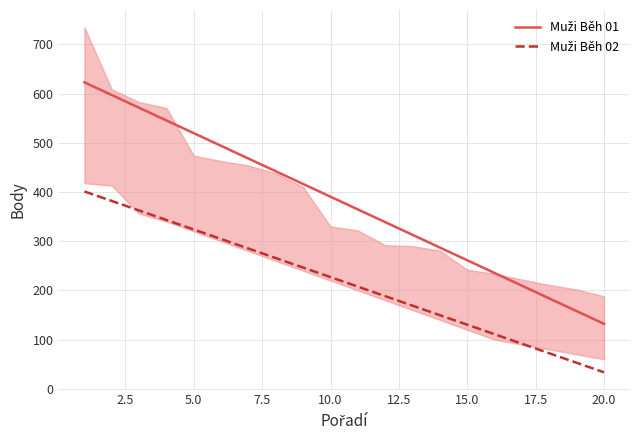

What is the total value across all series at 2.5?

979.1